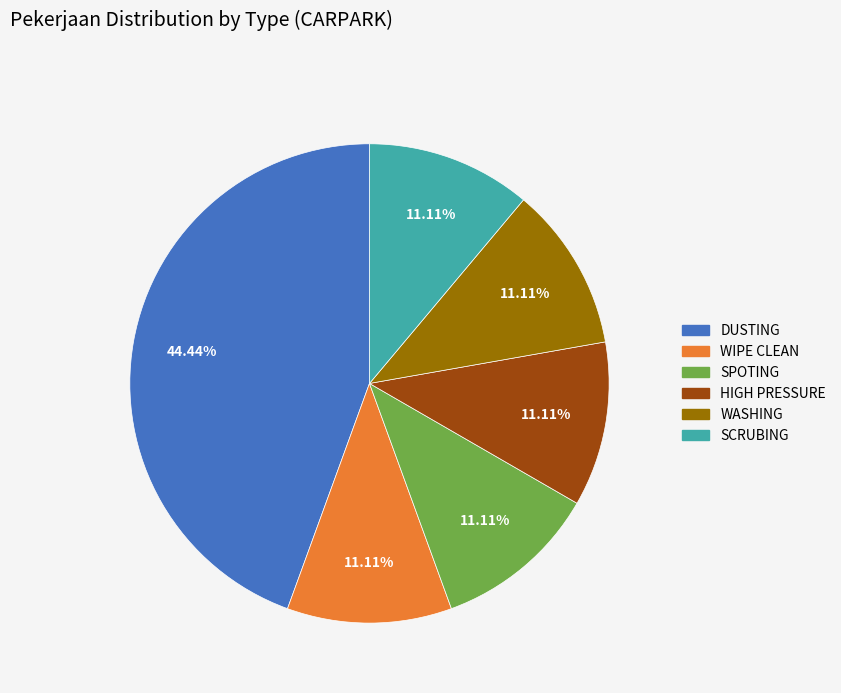

How many segments does this pie chart have?

6